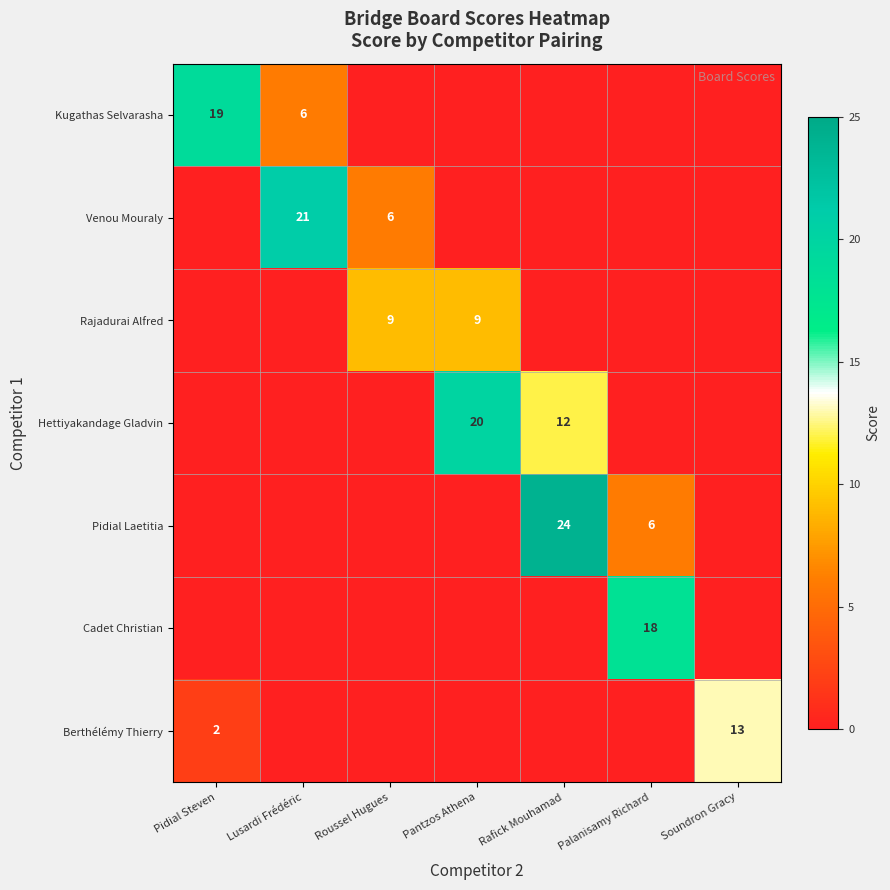

What is the sum of the Hettiyakandage Gladvin values at Pantzos Athena and Rafick Mouhamad?

32